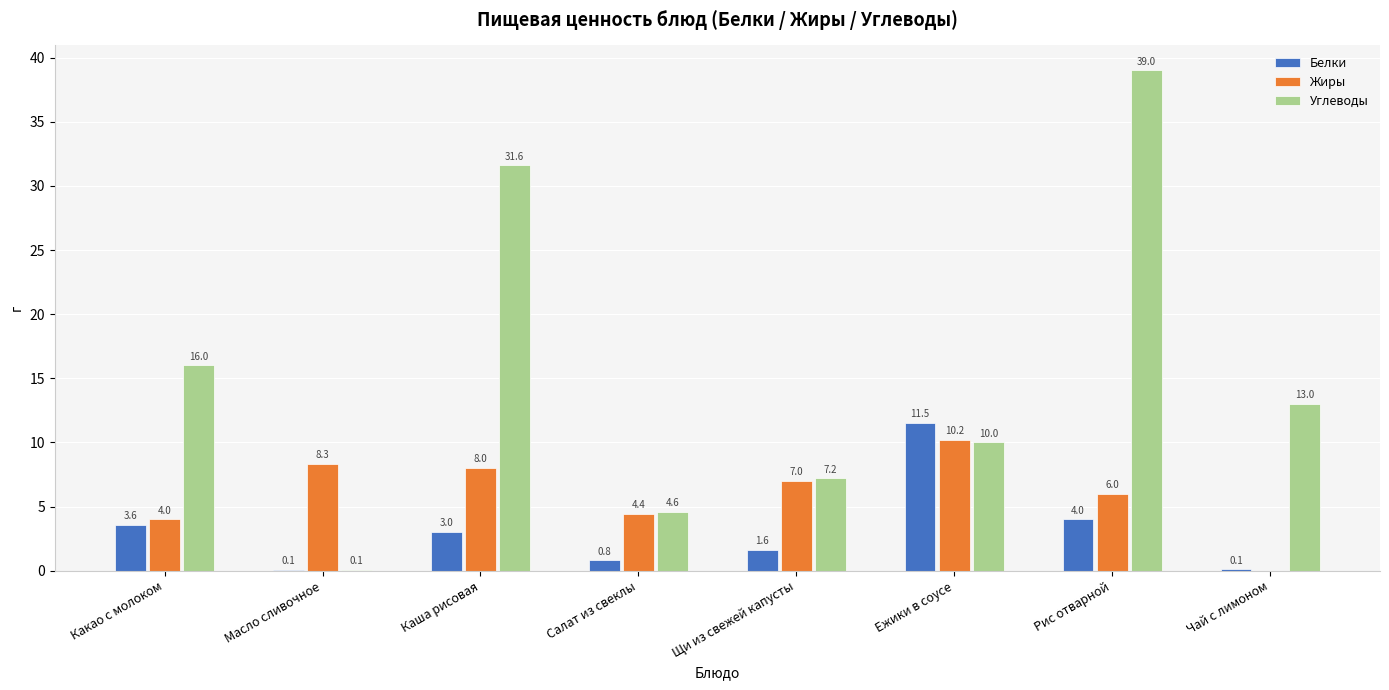

What is the total value across all series at Ежики в соусе?

31.7